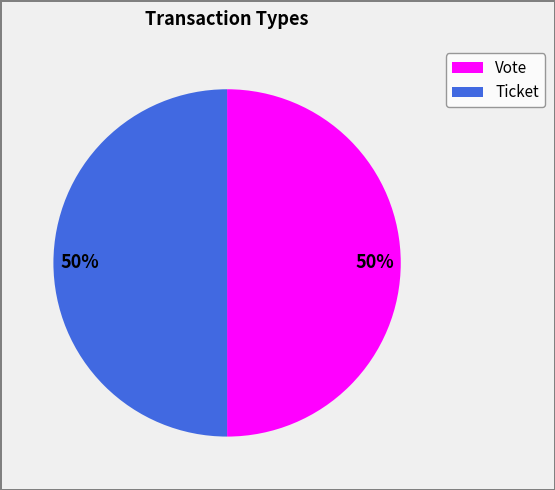

To the nearest percent, what is the combined percentage of Vote and Ticket?

100%